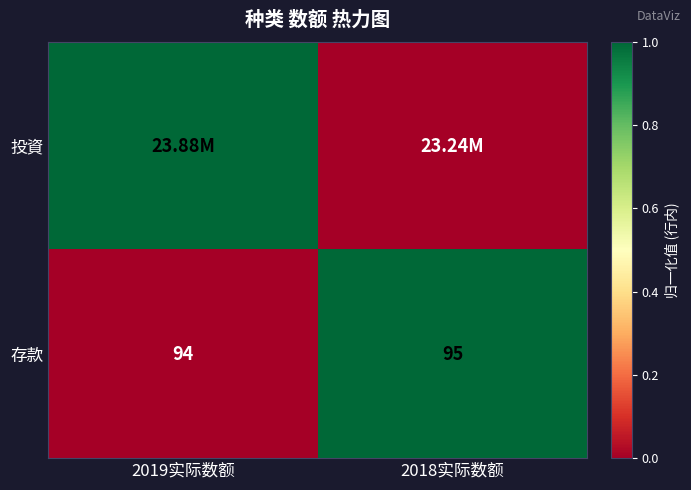

What is the sum of the 存款 values at 2018实际数额 and 2019实际数额?

189